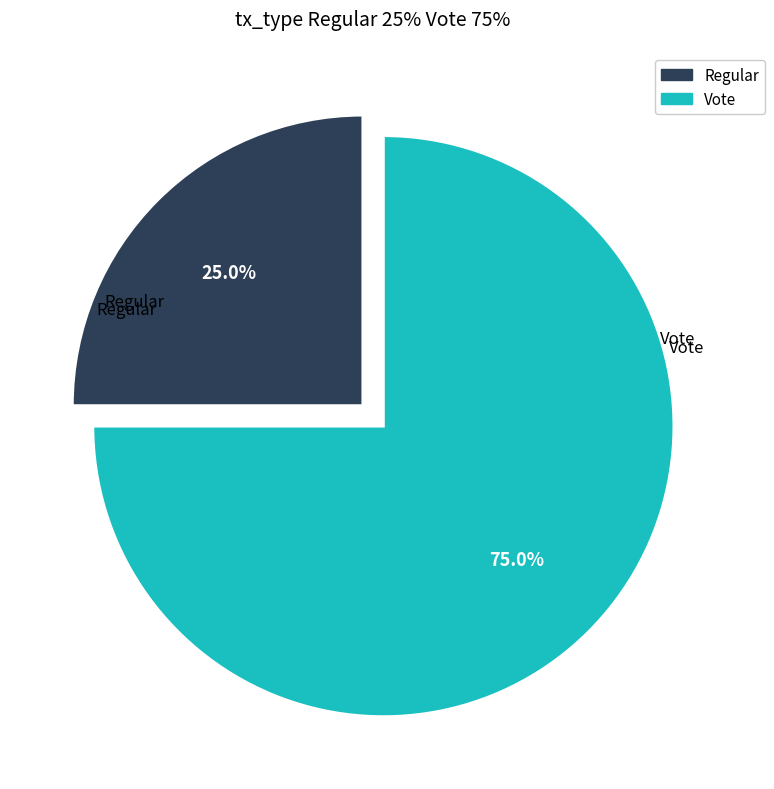

What is the majority slice?

Vote